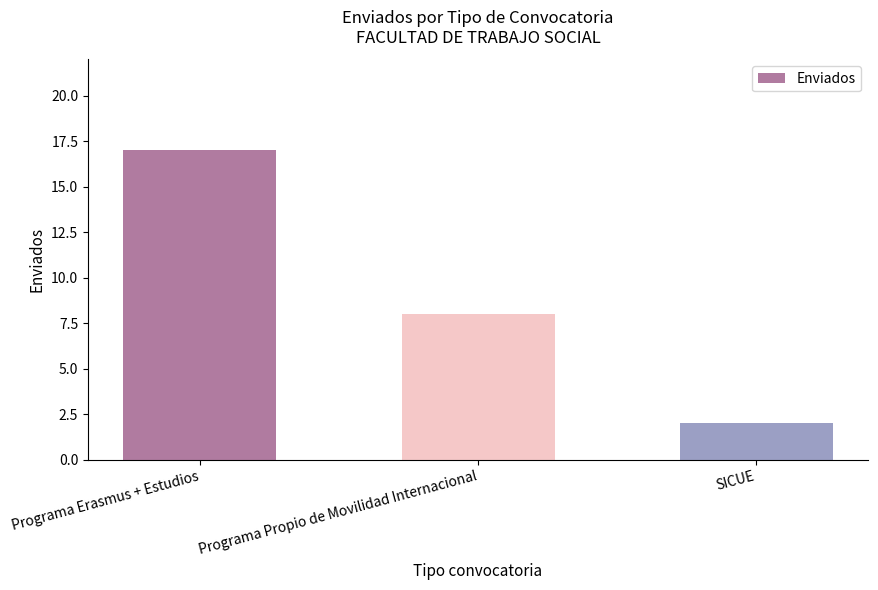

At which label is the value closest to 9?

Programa Propio de Movilidad Internacional